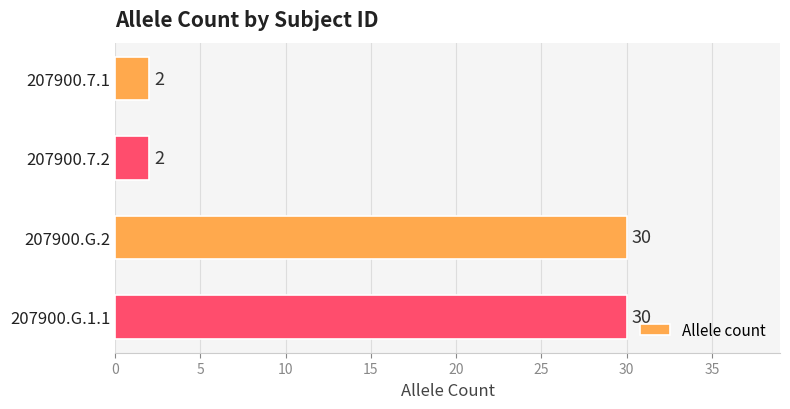

What is the greatest value displayed?

30